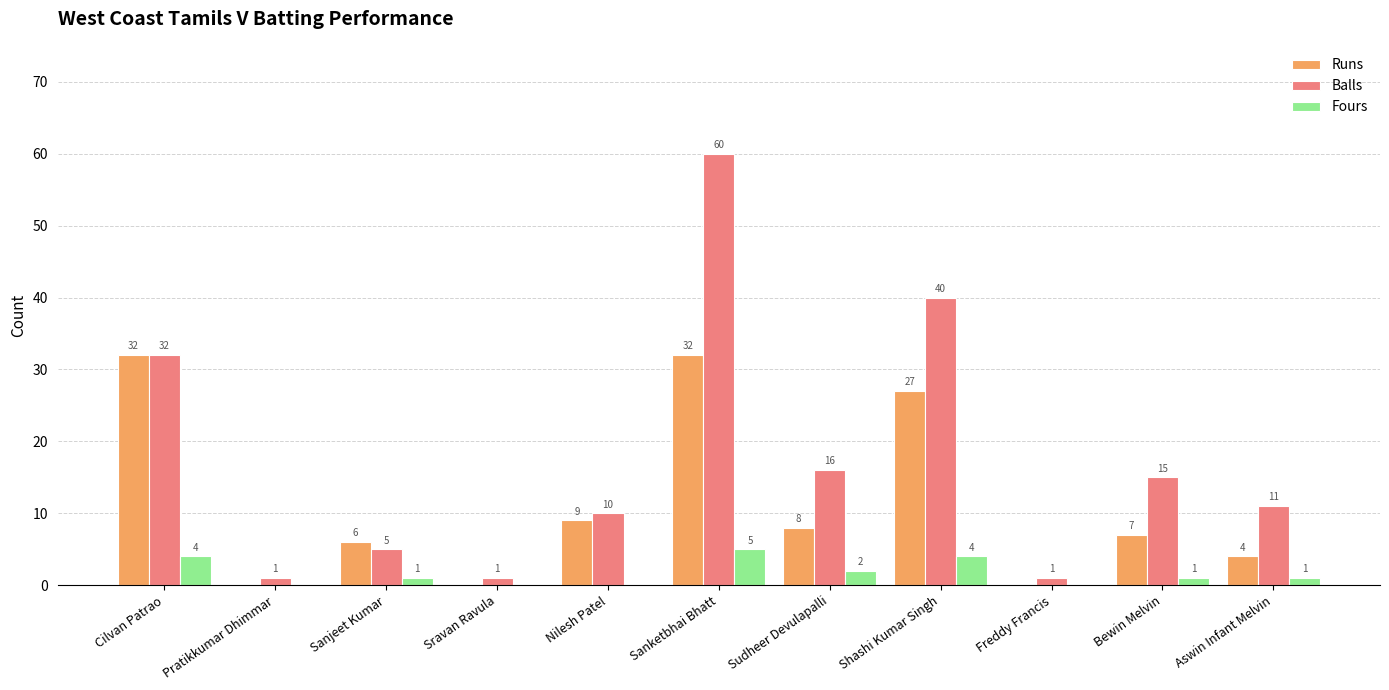

Count the Fours values in the range 0 to 4.

10